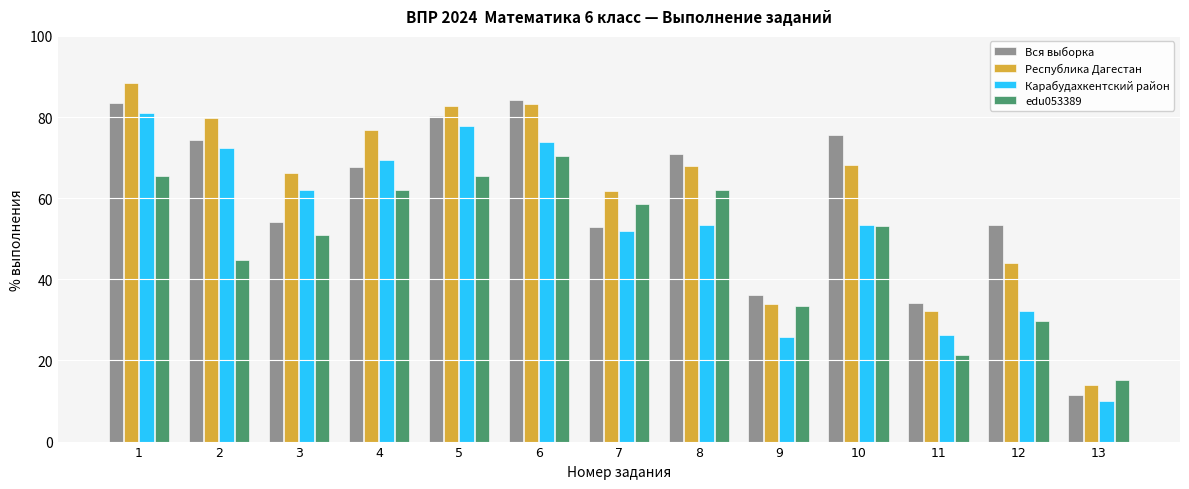

At which category does the chart reach its peak across all series?

1